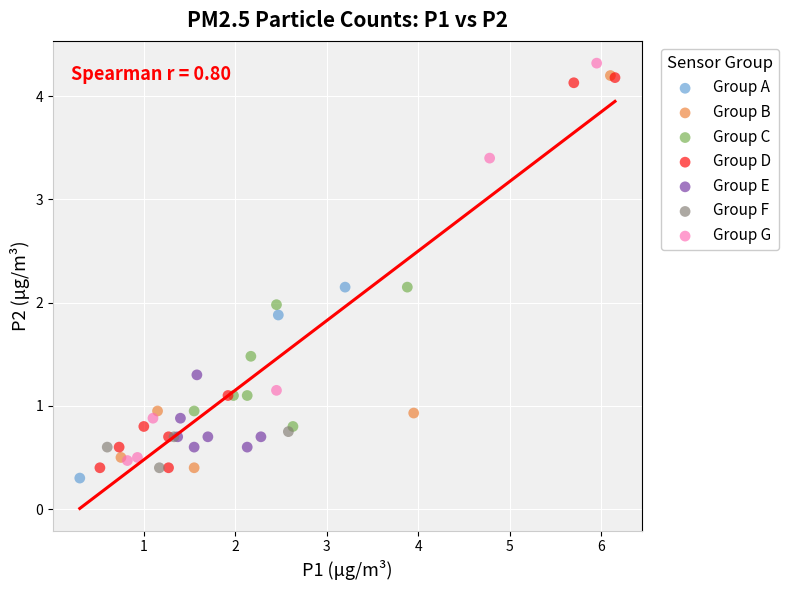

Which series reaches the maximum Y coordinate?

Group G